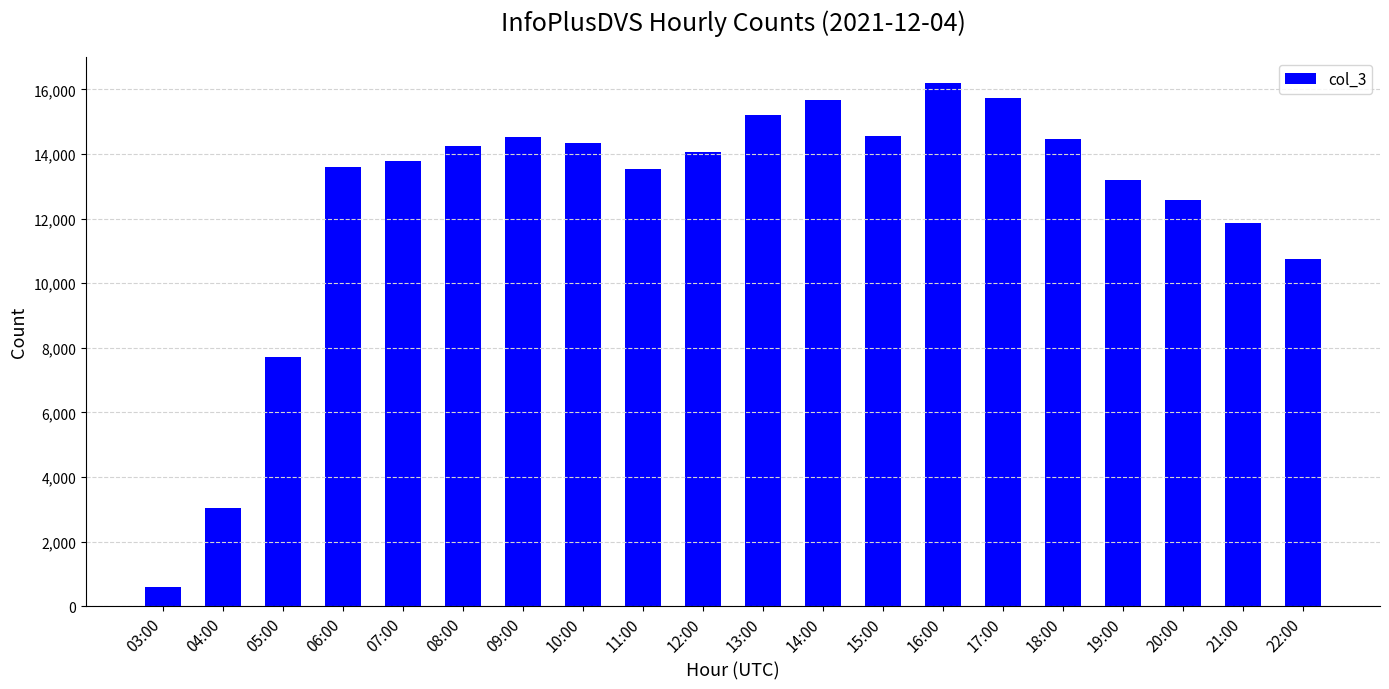

The chart shows a value of 17854 at 22:00. True or false?

False